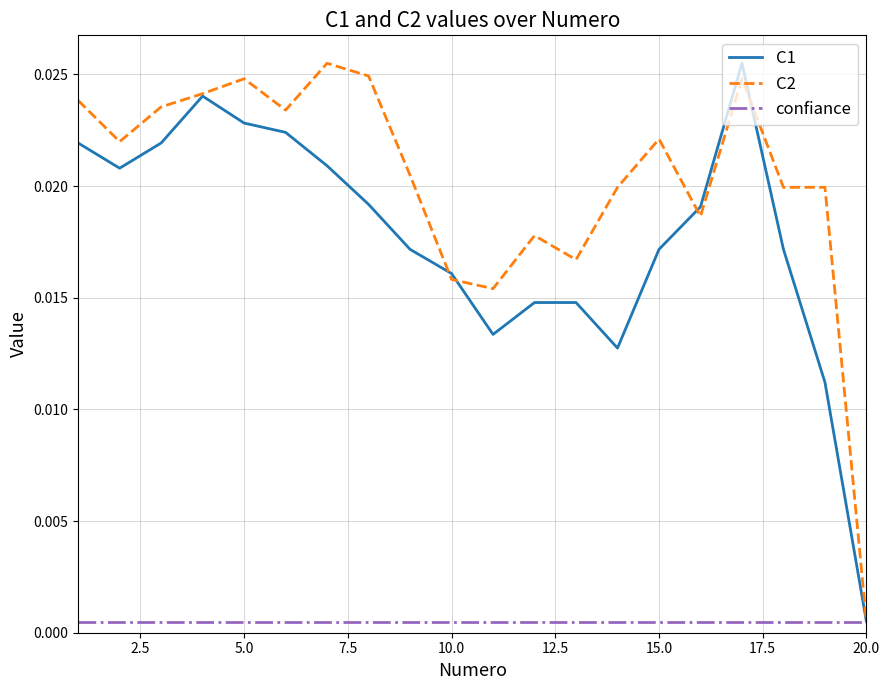

How many categories are shown in the chart?

20